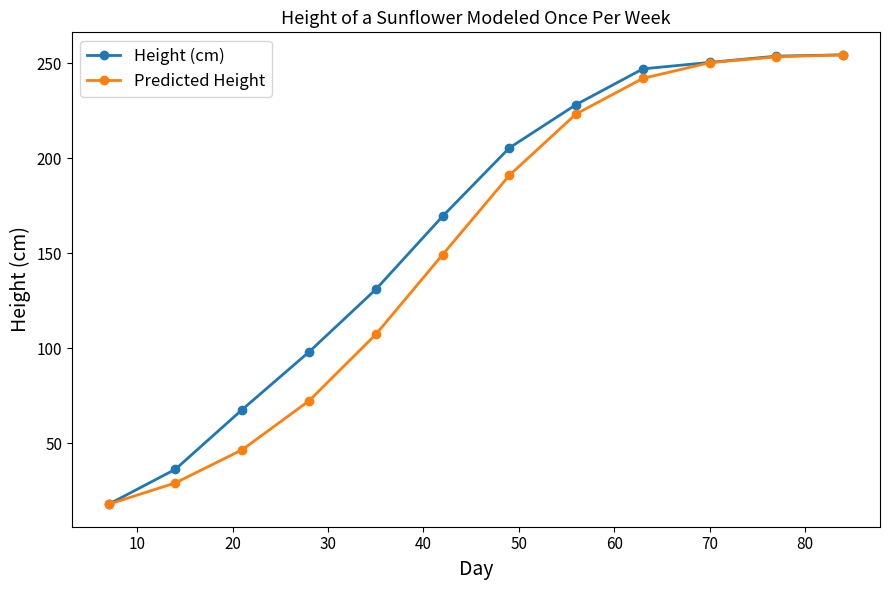

At how many categories does at least one series exceed 174?

6